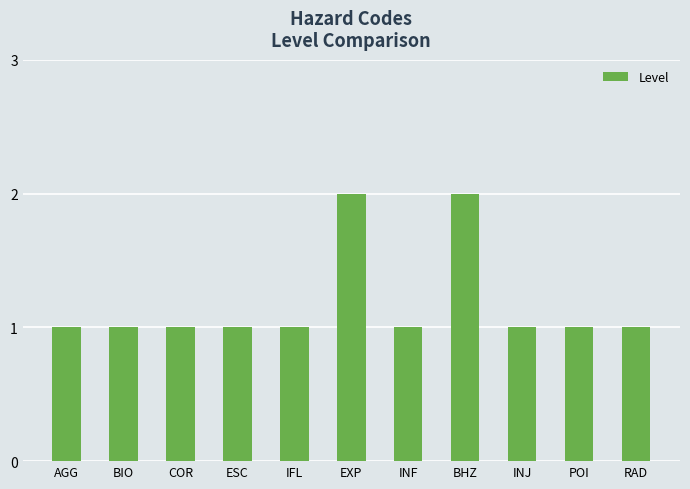

What is the average value?

1